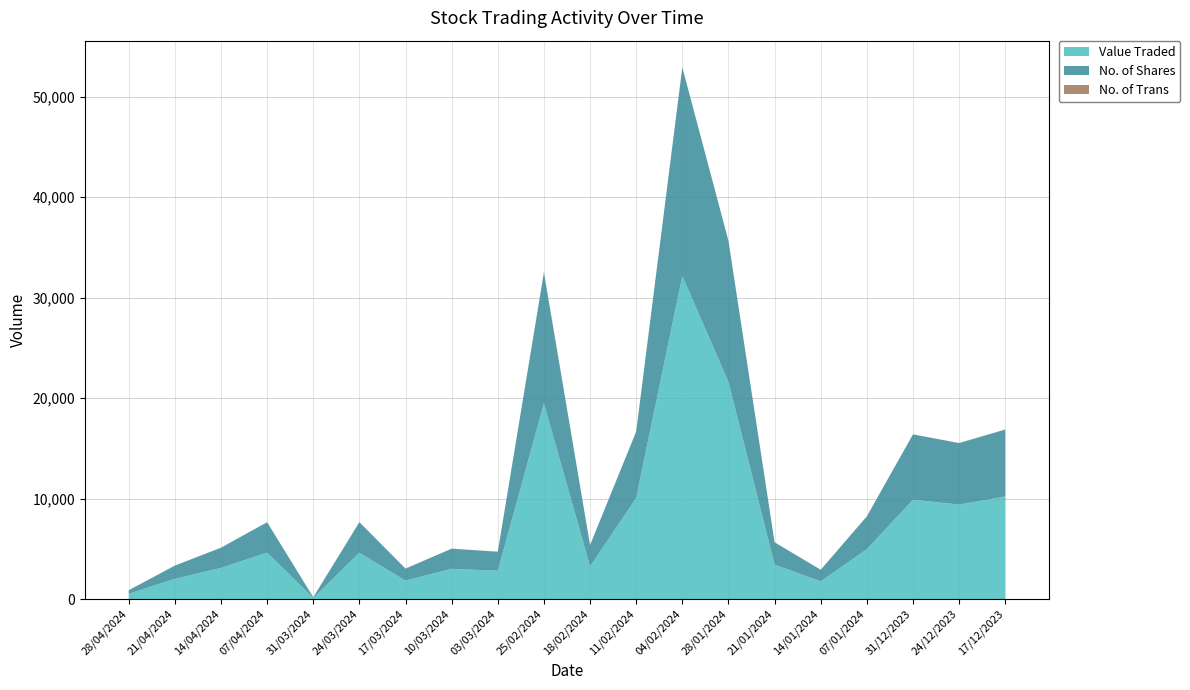

Reading left to right, extract all data points from this chart.

Value Traded: 28/04/2024=517	21/04/2024=2016	14/04/2024=3097	07/04/2024=4623	31/03/2024=109	24/03/2024=4603	17/03/2024=1828	10/03/2024=3009	03/03/2024=2814	25/02/2024=19472	18/02/2024=3239	11/02/2024=10068	04/02/2024=32154	28/01/2024=21610	21/01/2024=3423	14/01/2024=1757	07/01/2024=4961	31/12/2023=9890	24/12/2023=9399	17/12/2023=10209
No. of Shares: 28/04/2024=354	21/04/2024=1309	14/04/2024=2011	07/04/2024=3019	31/03/2024=72	24/03/2024=3044	17/03/2024=1201	10/03/2024=2000	03/03/2024=1895	25/02/2024=13040	18/02/2024=2131	11/02/2024=6601	04/02/2024=20761	28/01/2024=14031	21/01/2024=2223	14/01/2024=1155	07/01/2024=3264	31/12/2023=6500	24/12/2023=6118	17/12/2023=6659
No. of Trans: 28/04/2024=7	21/04/2024=6	14/04/2024=3	07/04/2024=6	31/03/2024=2	24/03/2024=9	17/03/2024=4	10/03/2024=5	03/03/2024=6	25/02/2024=13	18/02/2024=5	11/02/2024=3	04/02/2024=18	28/01/2024=15	21/01/2024=6	14/01/2024=3	07/01/2024=10	31/12/2023=4	24/12/2023=16	17/12/2023=10